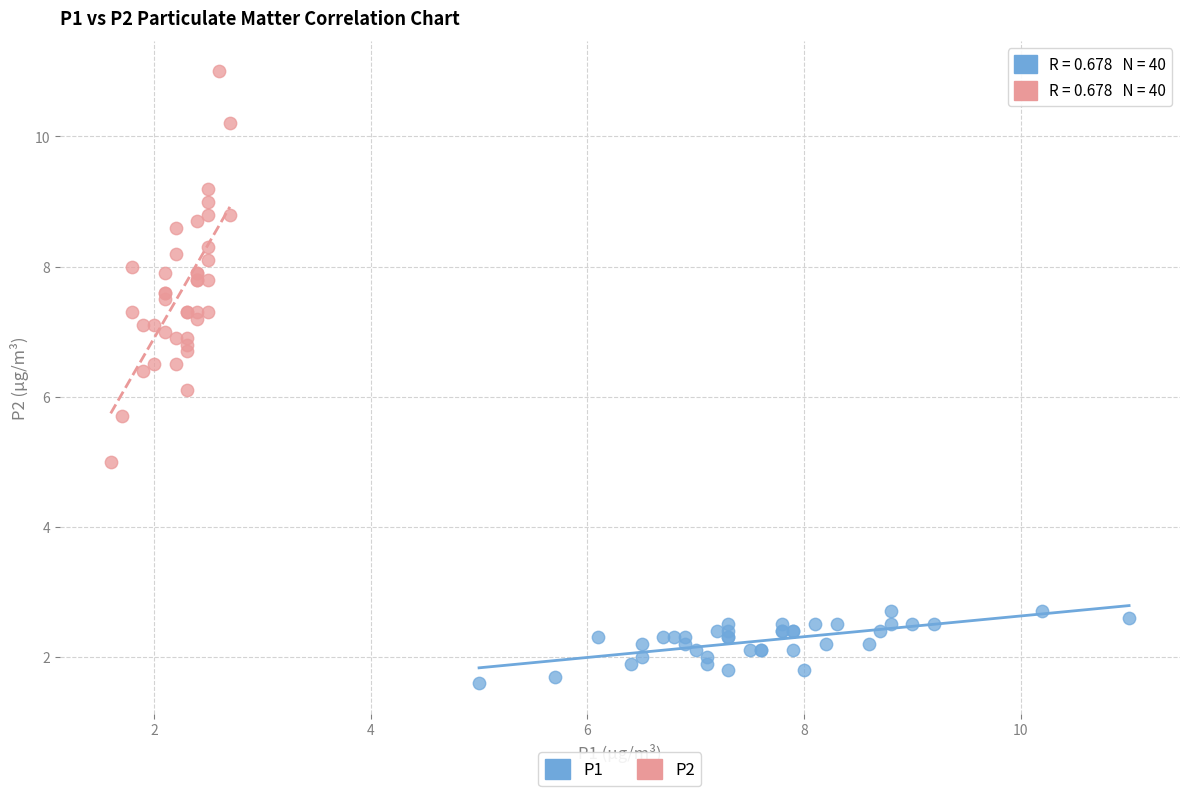

Which series has the largest Y range (max minus min)?

P2